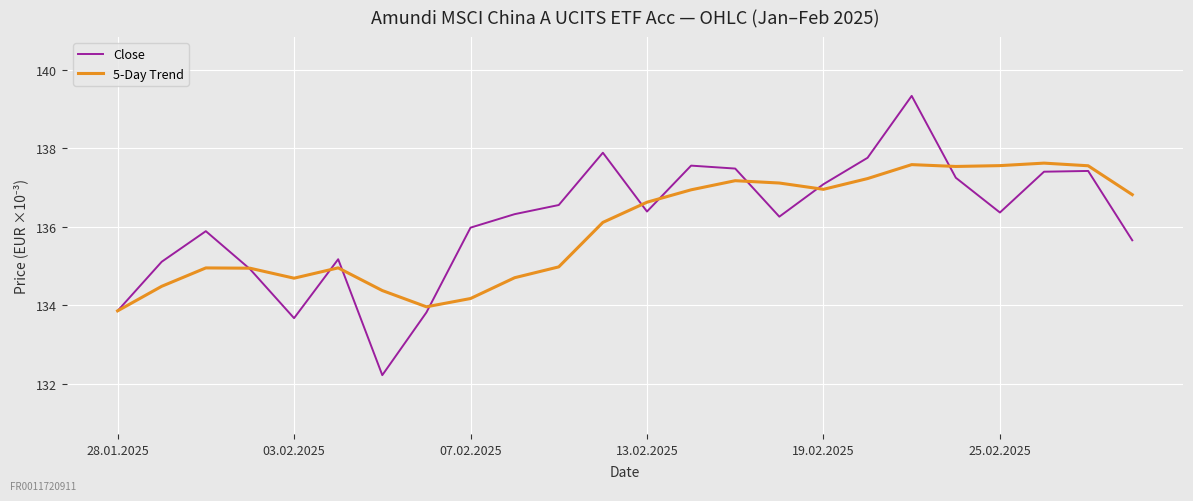

Which series has the largest range (max minus min)?

Close